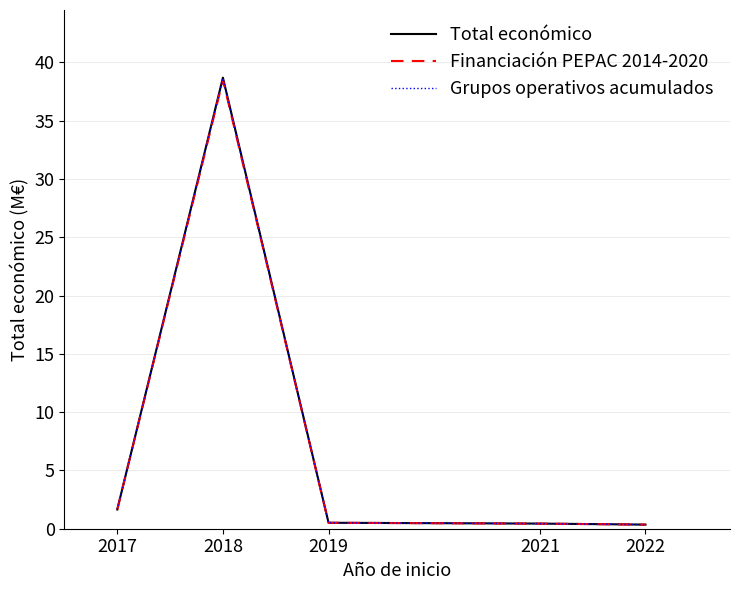

What is the average value of the Total económico series?

8.3